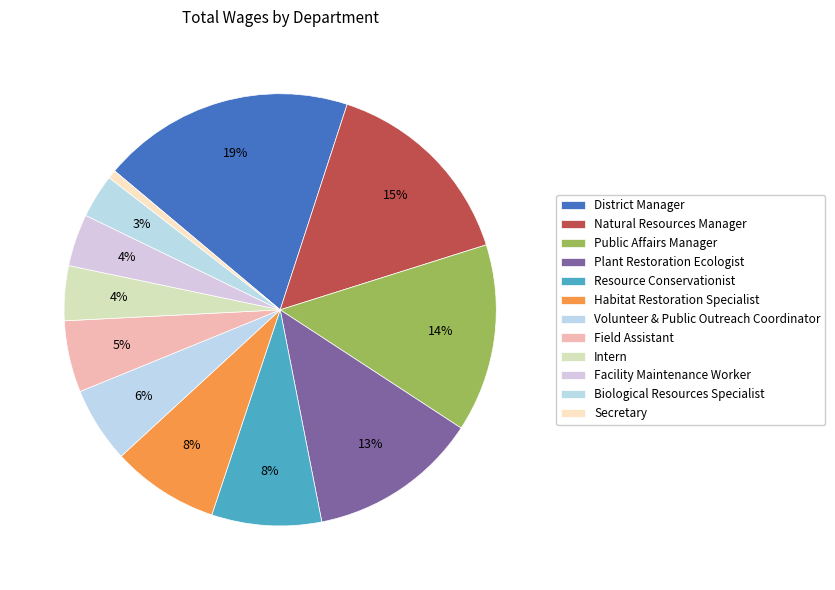

What is the change in value from Plant Restoration Ecologist to Resource Conservationist?

-23995